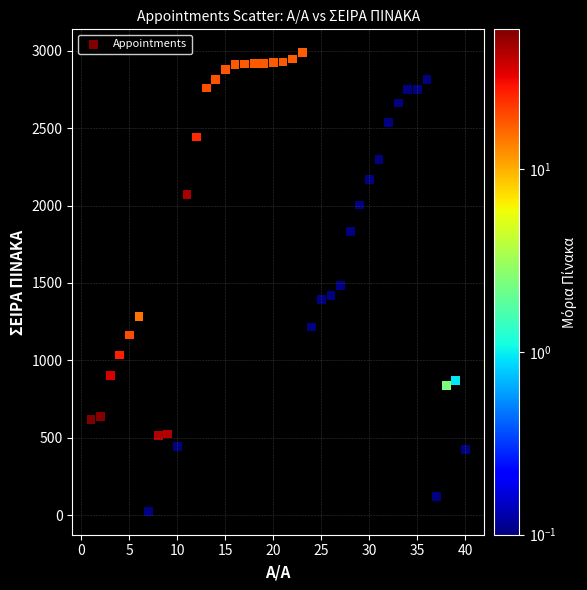

What is the range of Y values (max minus min)?

2968